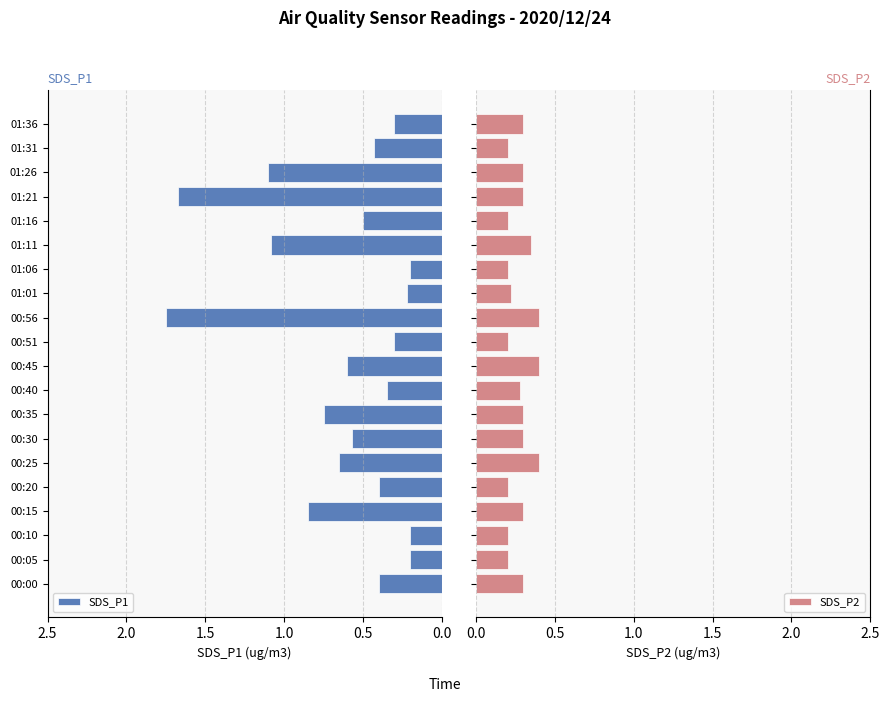

Is it true that SDS_P1 equals 0.2 at 01:01?

True